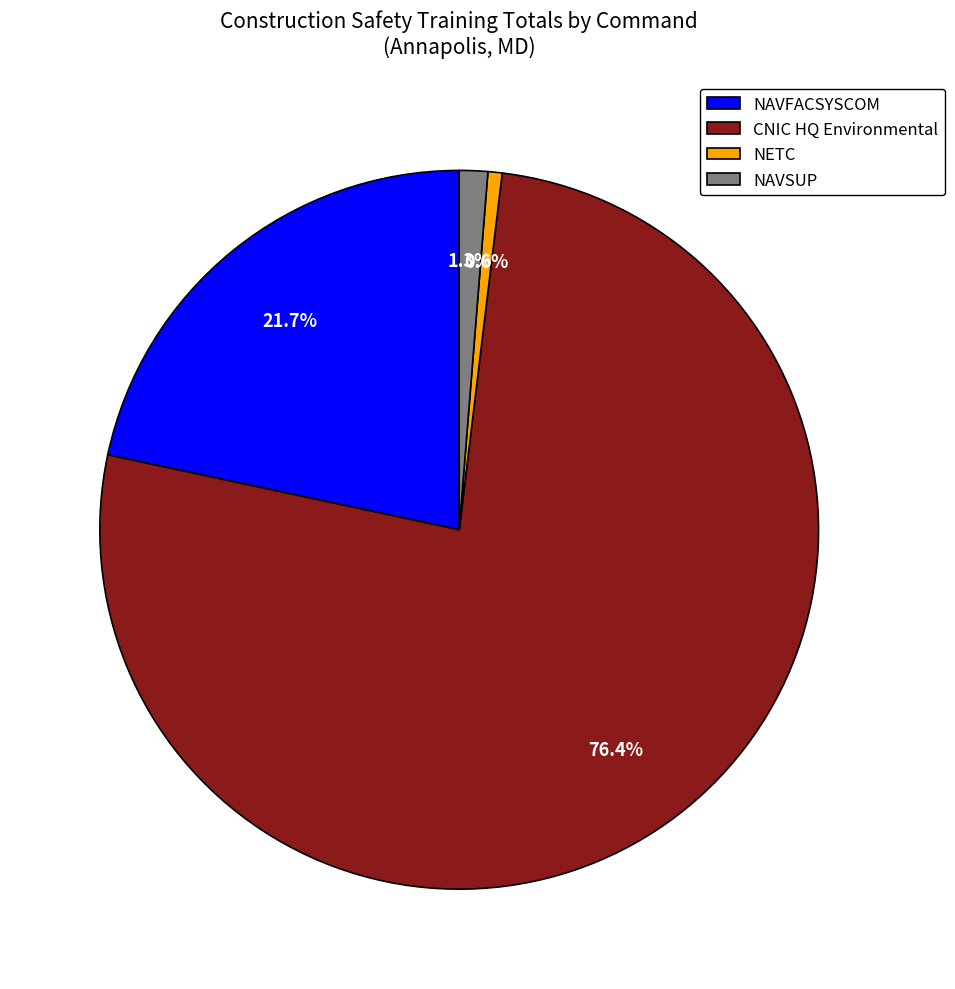

Which slice is the largest?

CNIC HQ Environmental